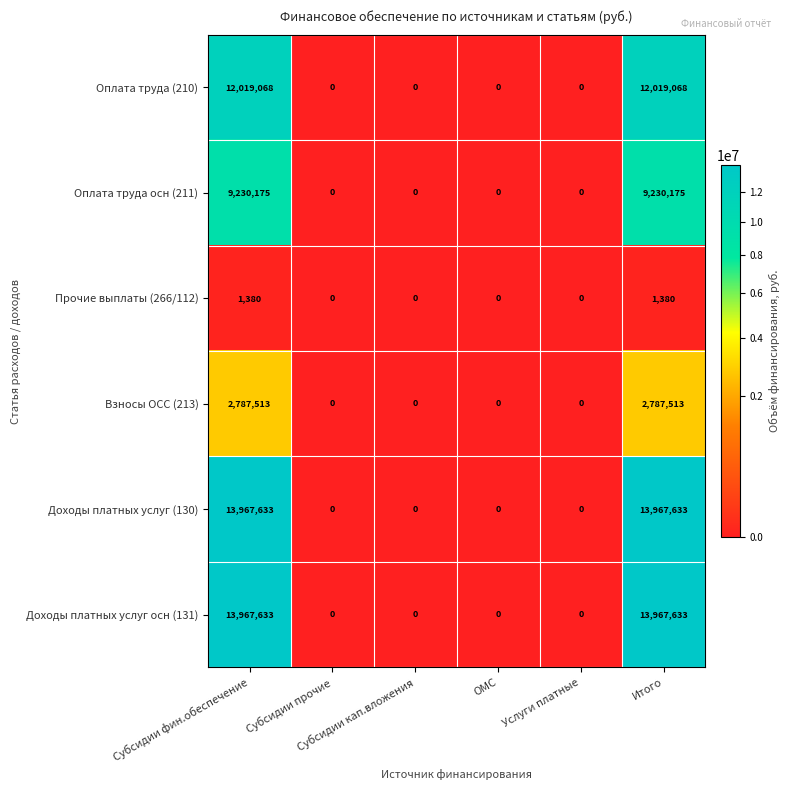

How many values in Прочие выплаты (266/112) are above zero?

2